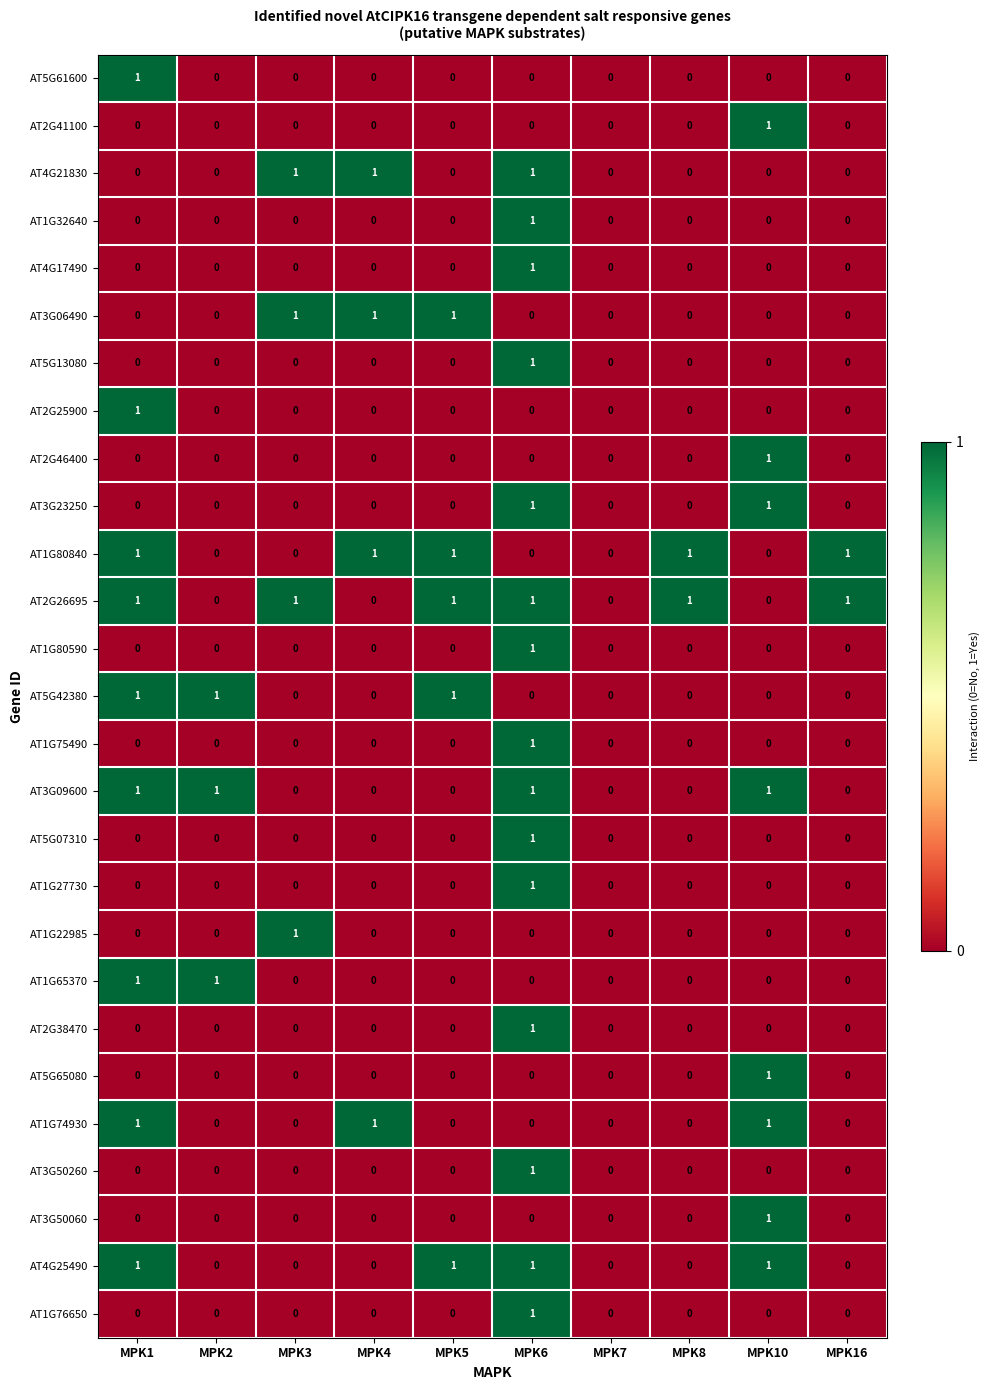

How many AT4G25490 values are between 0 and 1?

10